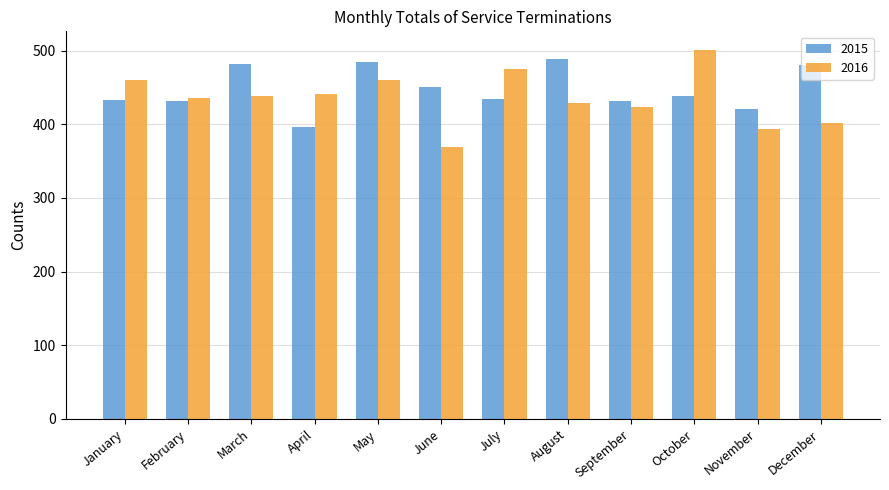

How many groups of bars are there?

12